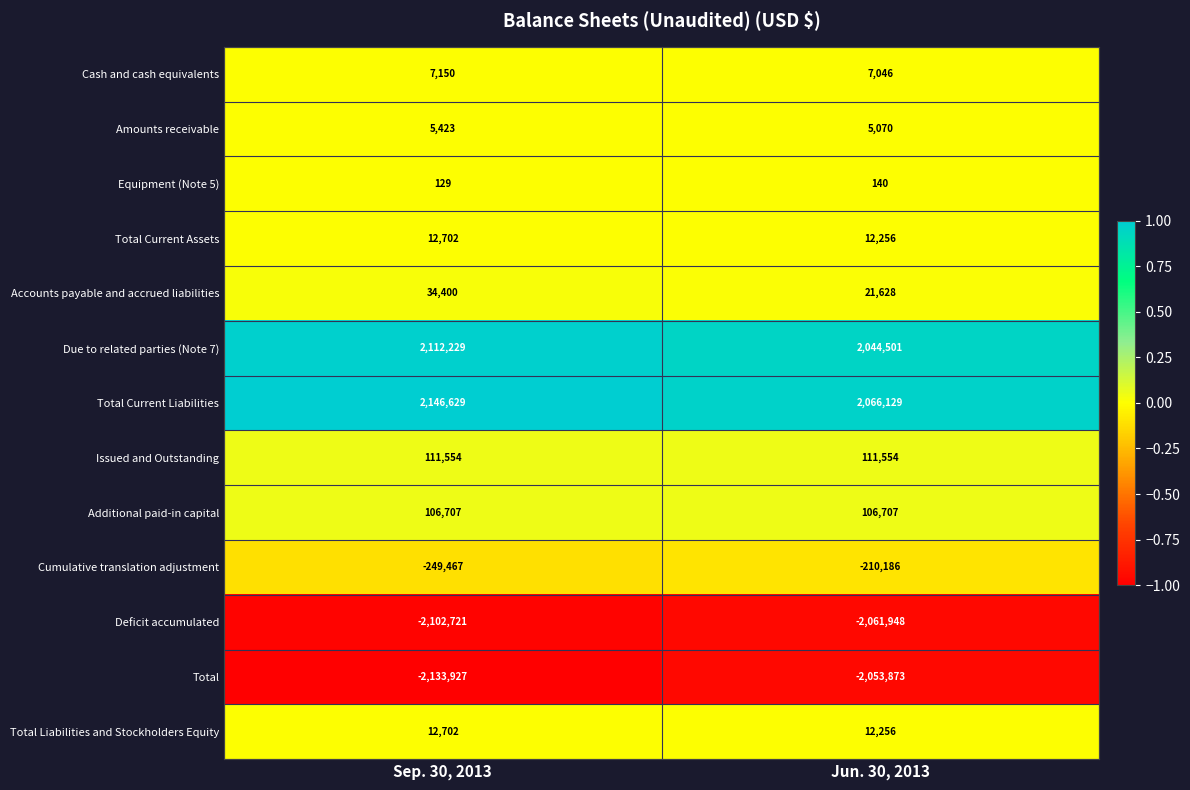

What is the spread (max minus min) of values at Sep. 30, 2013?

4280556